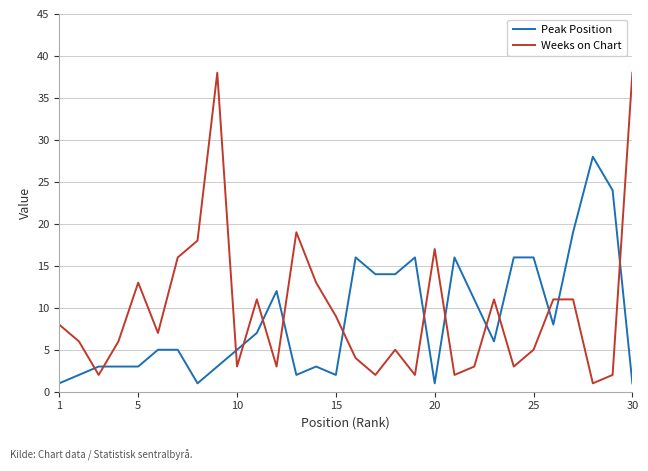

Which series ends up on top after the final intersection of Weeks on Chart and Peak Position?

Weeks on Chart